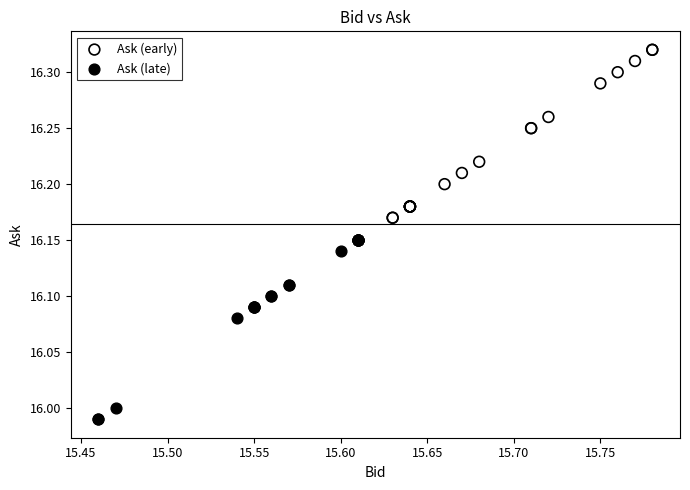

Which series contains the lowest Y value?

Ask (late)